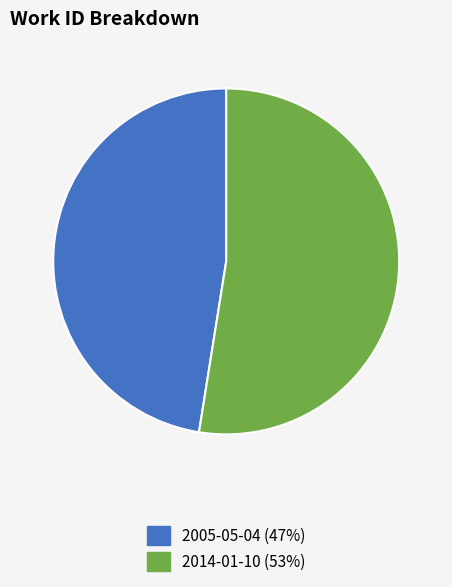

Which slice is the largest?

2014-01-10